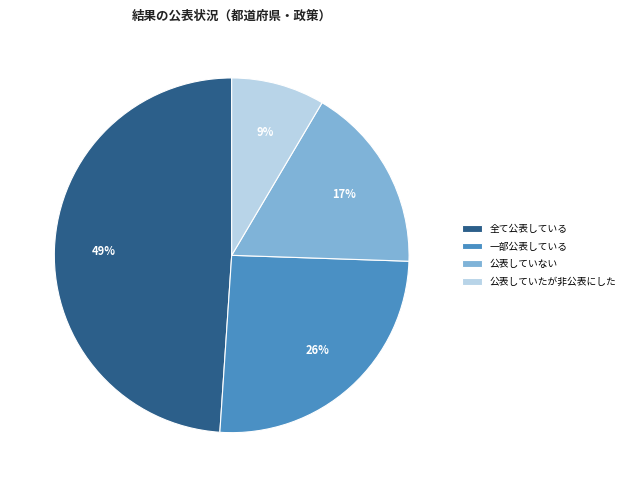

Rank the categories by value from lowest to highest.

公表していたが非公表にした, 公表していない, 一部公表している, 全て公表している